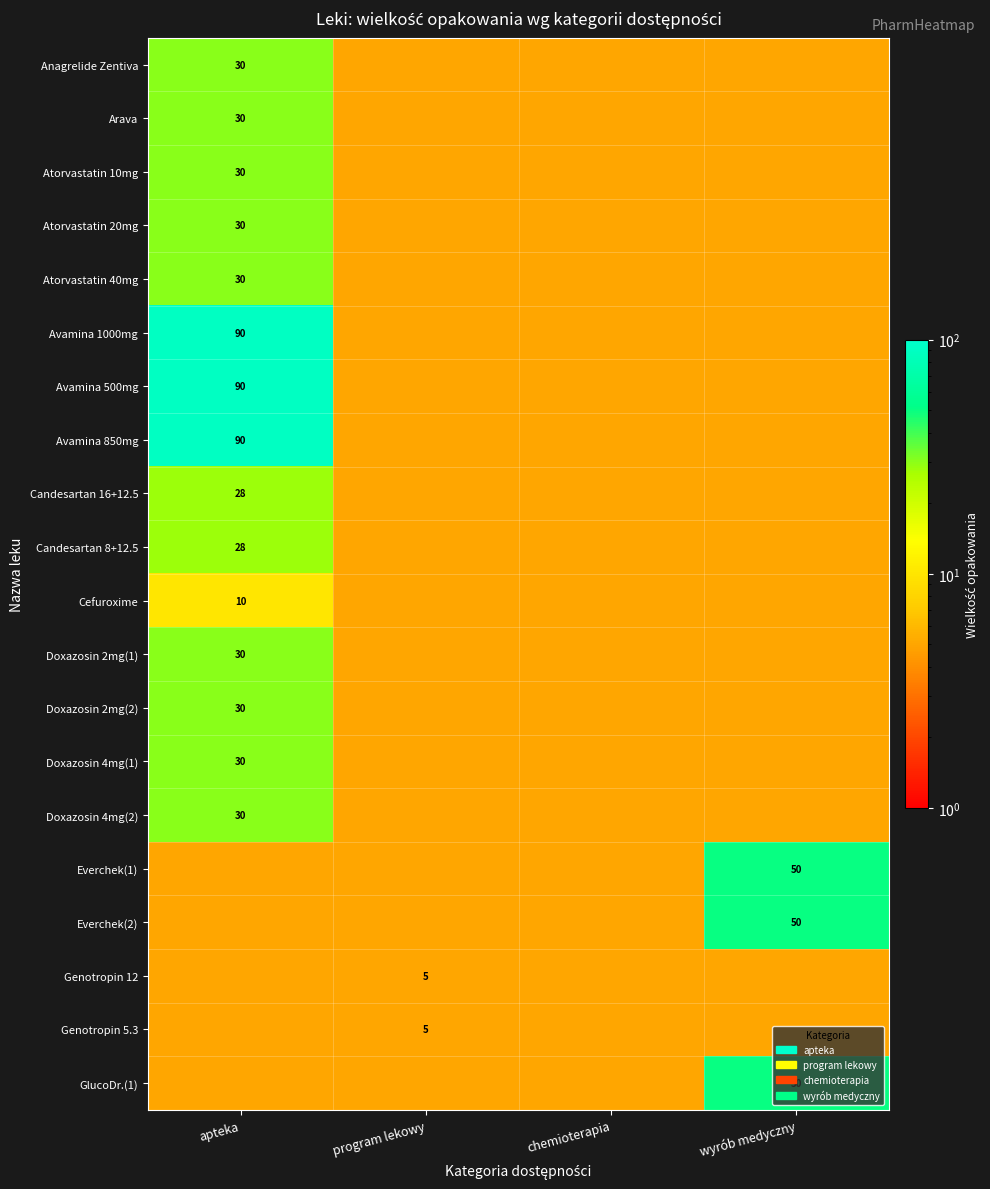

The value of Atorvastatin 20mg at apteka is 30. True or false?

True